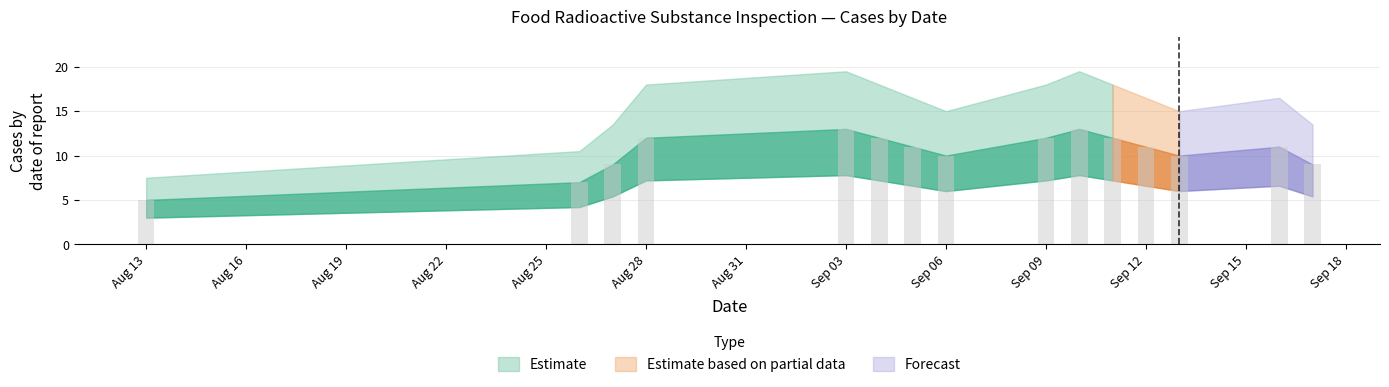

What is the average value?

10